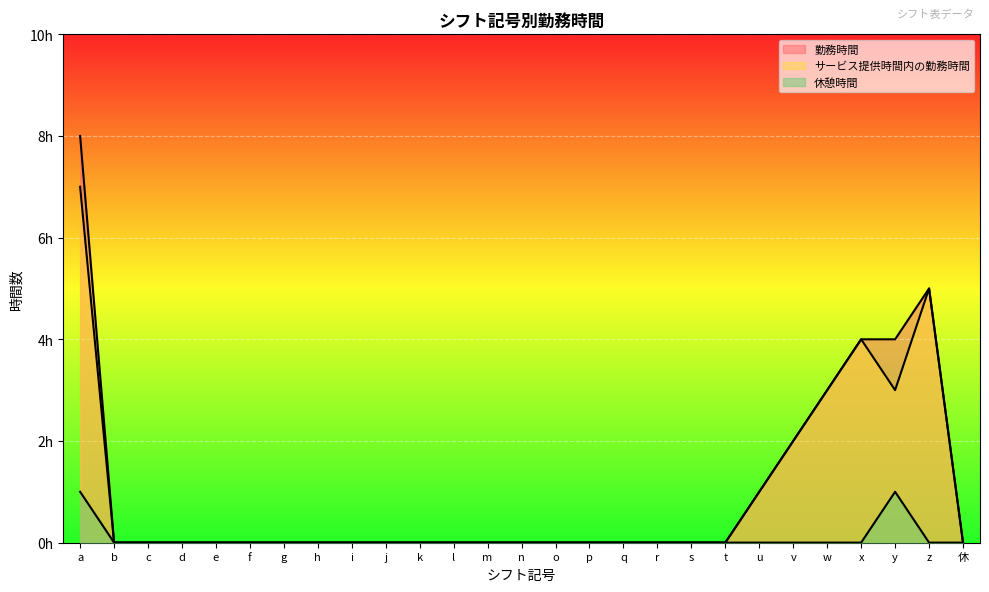

The 勤務時間 series shows 1 at x. True or false?

False